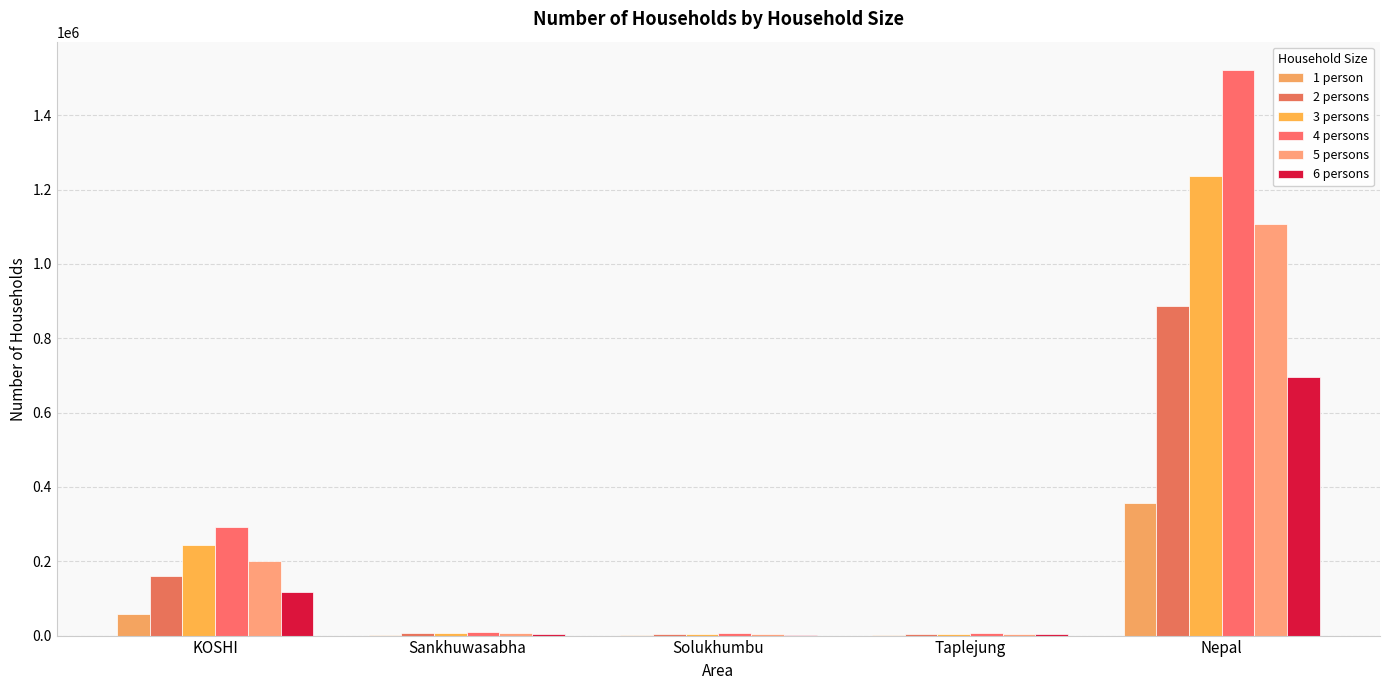

How many categories are shown in the chart?

5